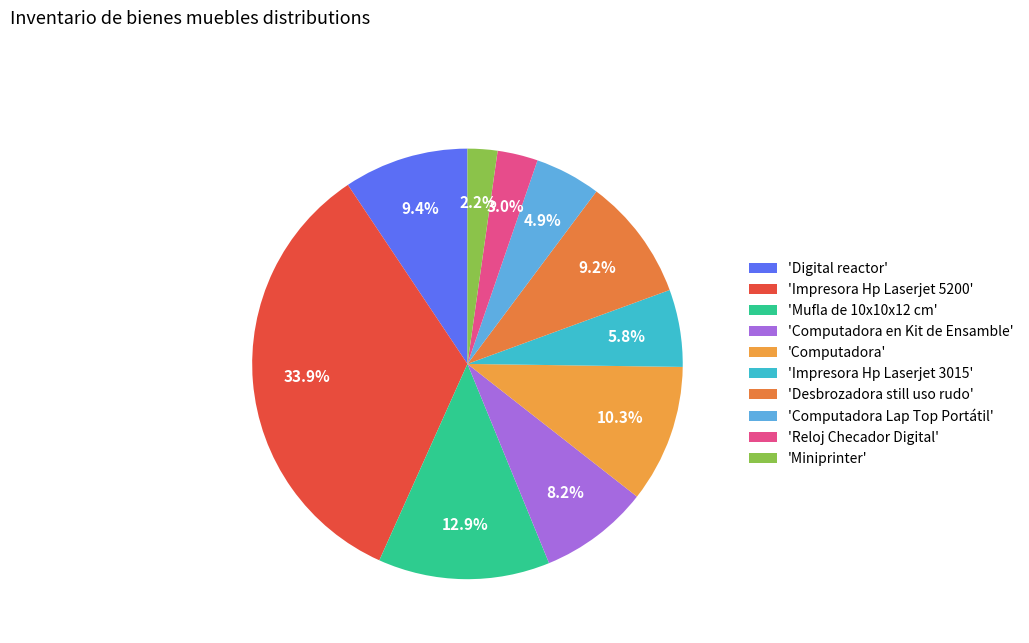

Which category has the biggest portion of the pie?

'Impresora Hp Laserjet 5200'